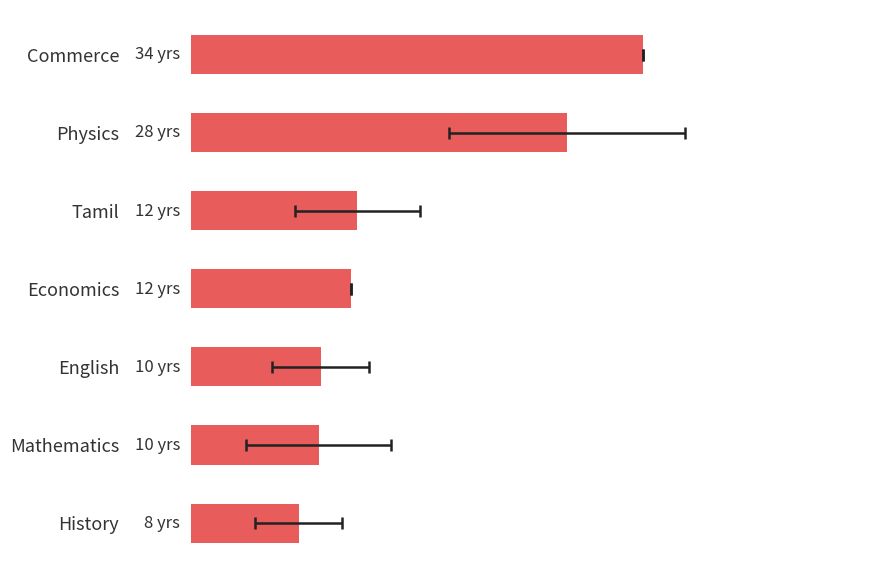

What is the value of the 4th bar from the left?

12.0